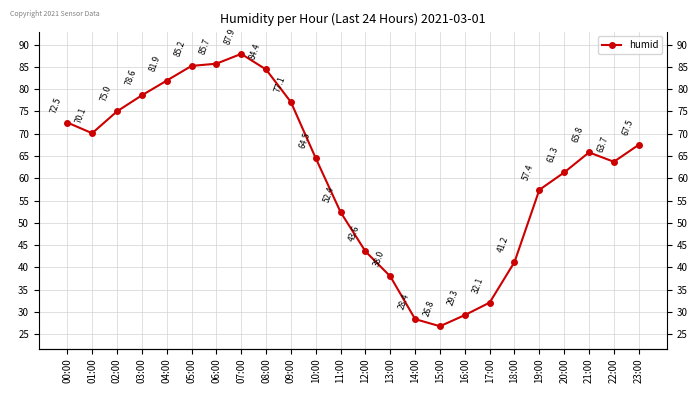

Is it true that the value at 06:00 is 85.7?

True